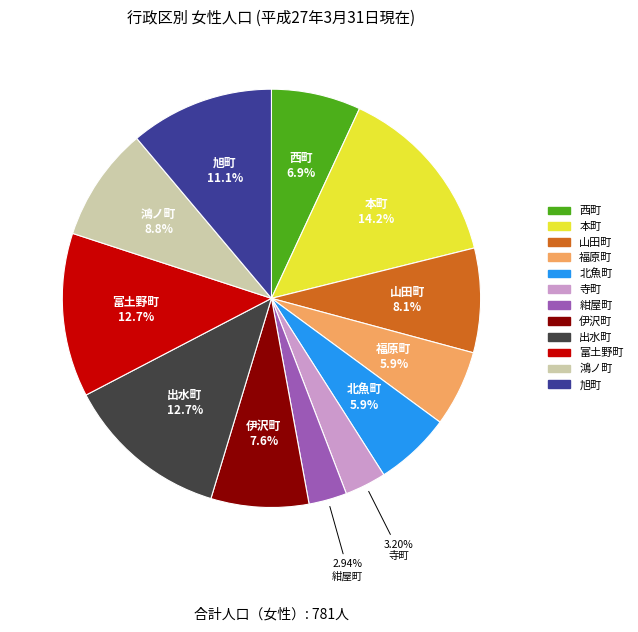

Approximately how many times larger is the value at 鴻ノ町 compared to 旭町?

0.8